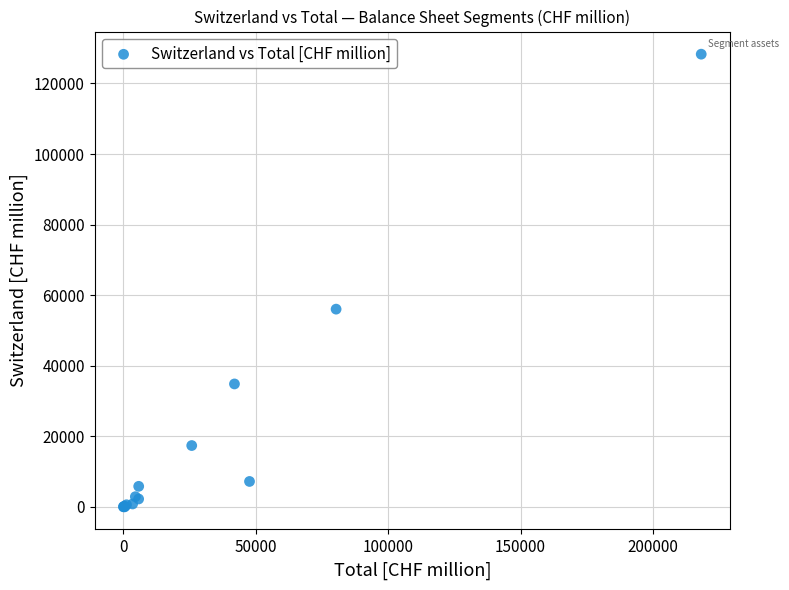

What Y value in the scatter plot is closest to 64167?

56050